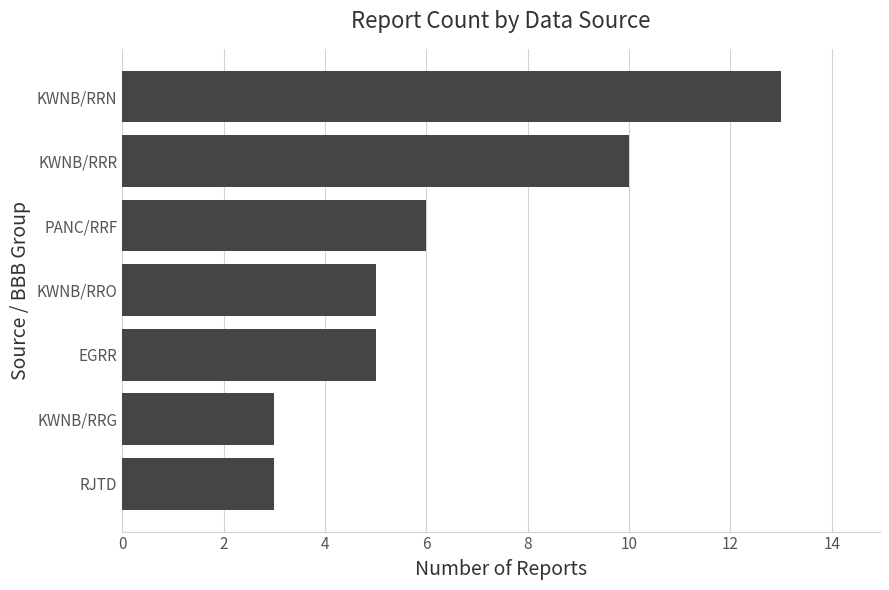

Between KWNB/RRN and KWNB/RRO, which is larger?

KWNB/RRN